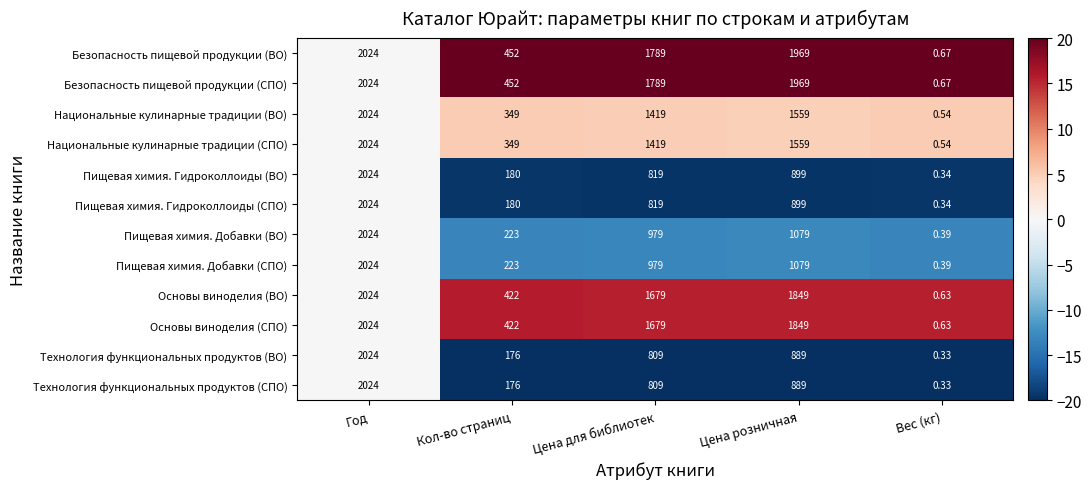

At which category is the sum across all series the highest?

Год